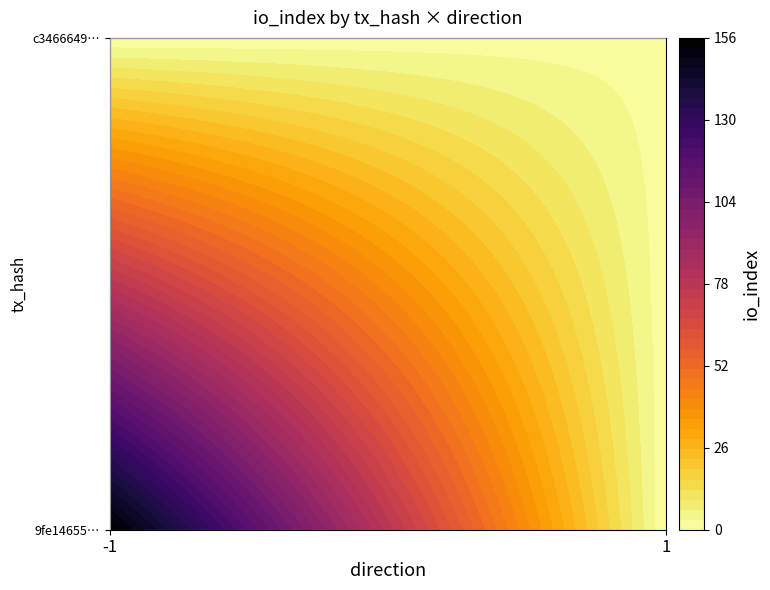

How many positive values does the 9fe146554ff0da682e8bcd560ad9c47f165f7c1 series have?

1